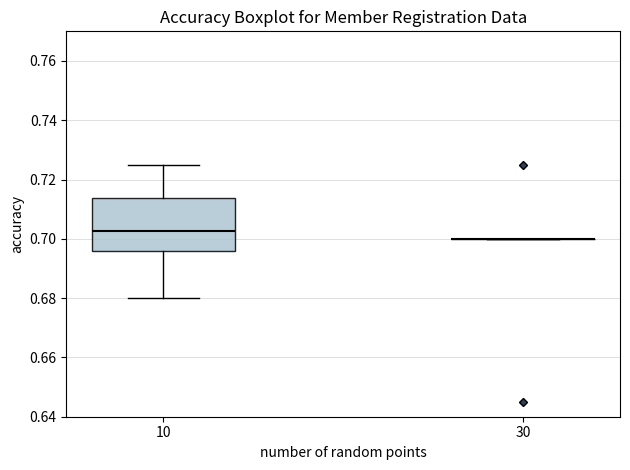

Where does the upper whisker of the box at x = 10 end on the y-axis? The values are not printed on the chart, so give them approximately, as read against the axis.

0.726